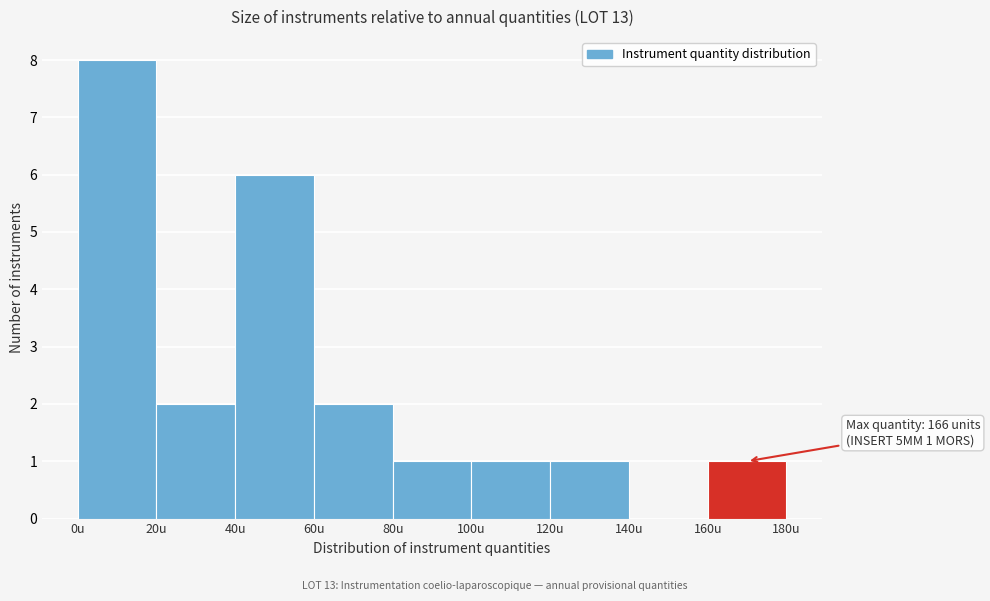

Which range on the x-axis has the tallest bar?

0 to 20